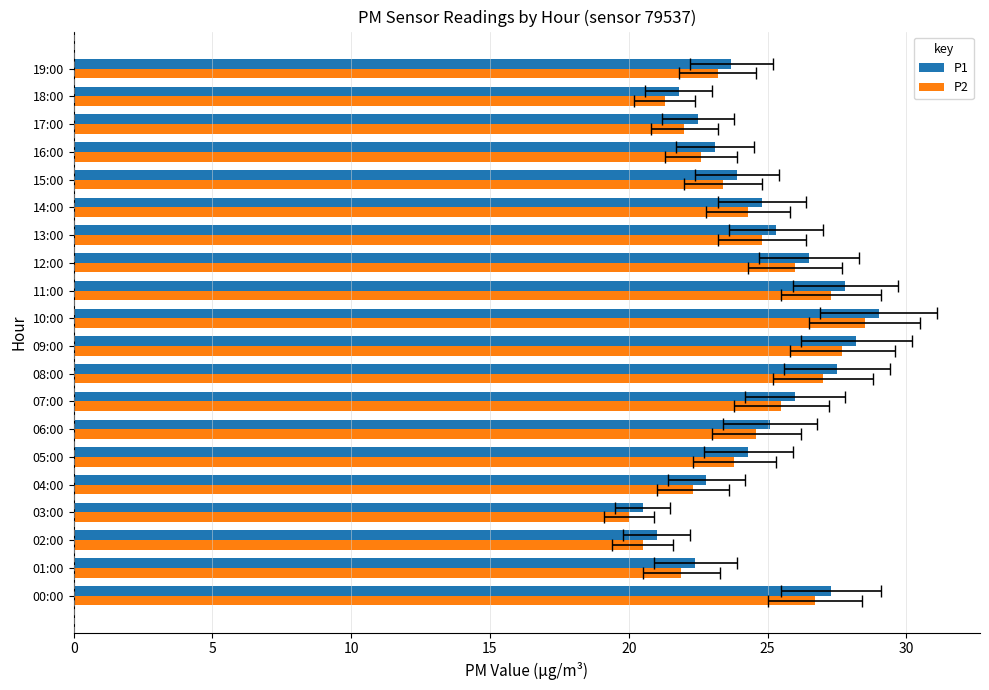

Is the value of P1 at 02:00 greater than the value of P2 at 02:00?

Yes